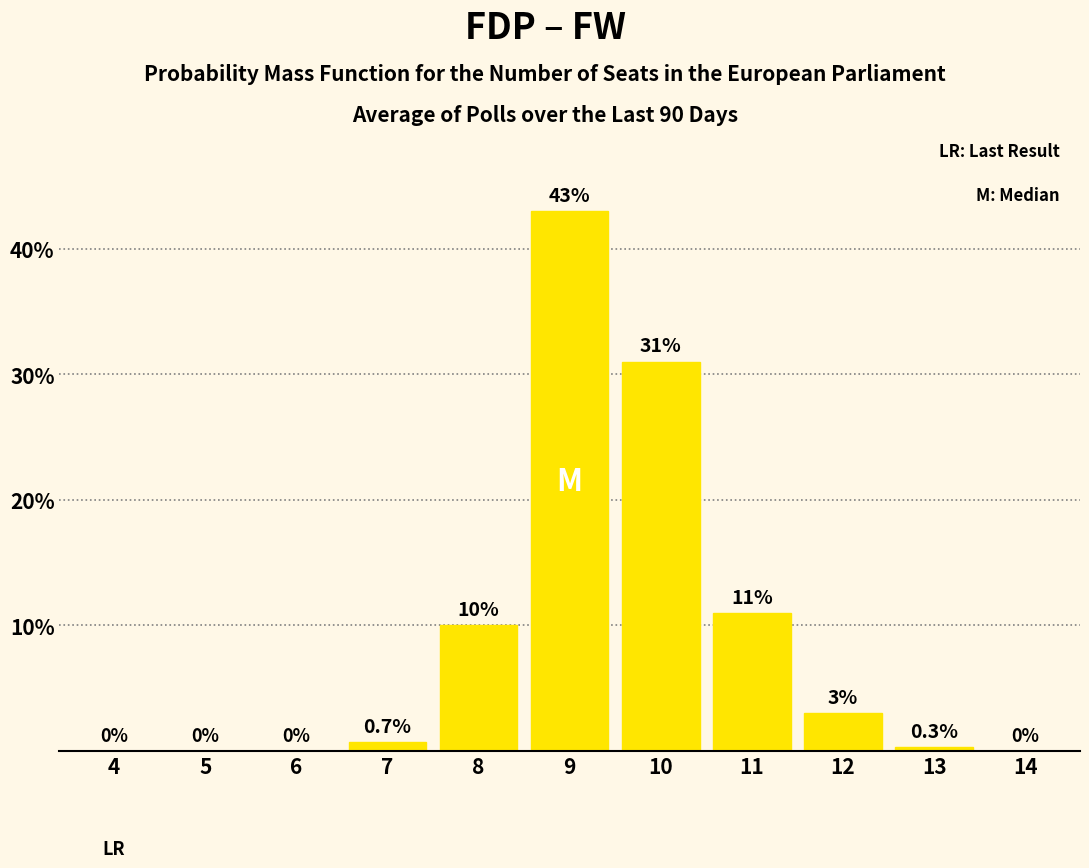

Reading right to left, transcribe all the data shown in this chart.

14=0.0	13=0.3	12=3.0	11=11.0	10=31.0	9=43.0	8=10.0	7=0.7	6=0.0	5=0.0	4=0.0